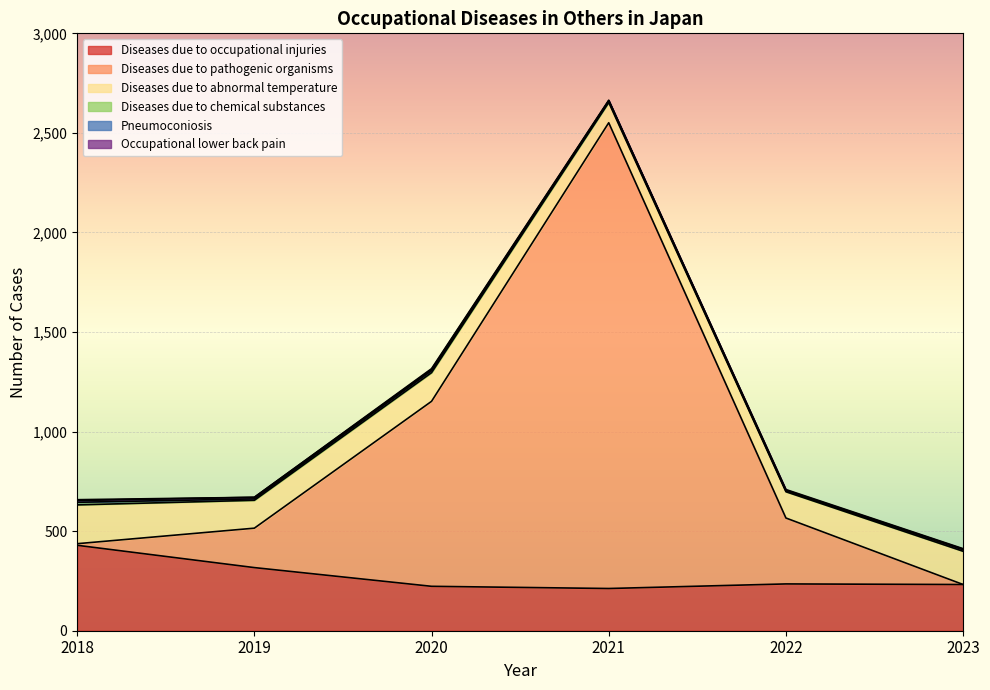

Which series has the largest total across all categories?

Diseases due to pathogenic organisms